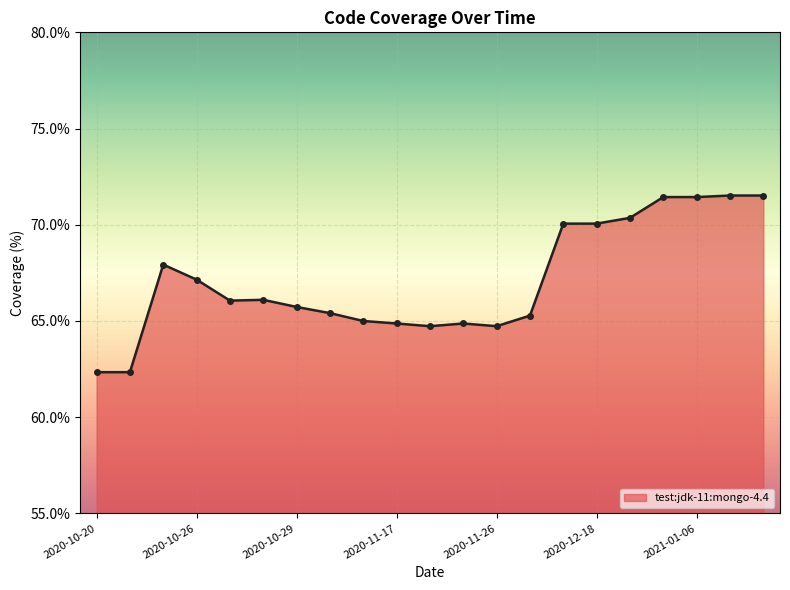

What is the maximum value shown in the chart?

71.5